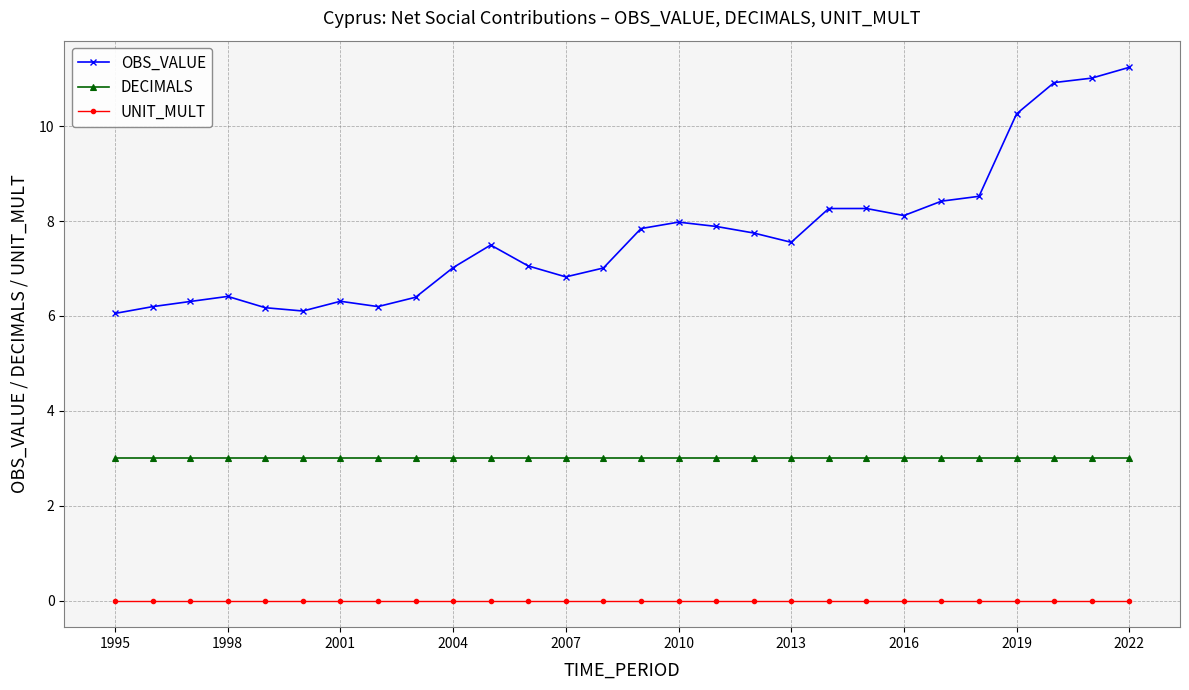

How many distinct data groups are displayed?

3